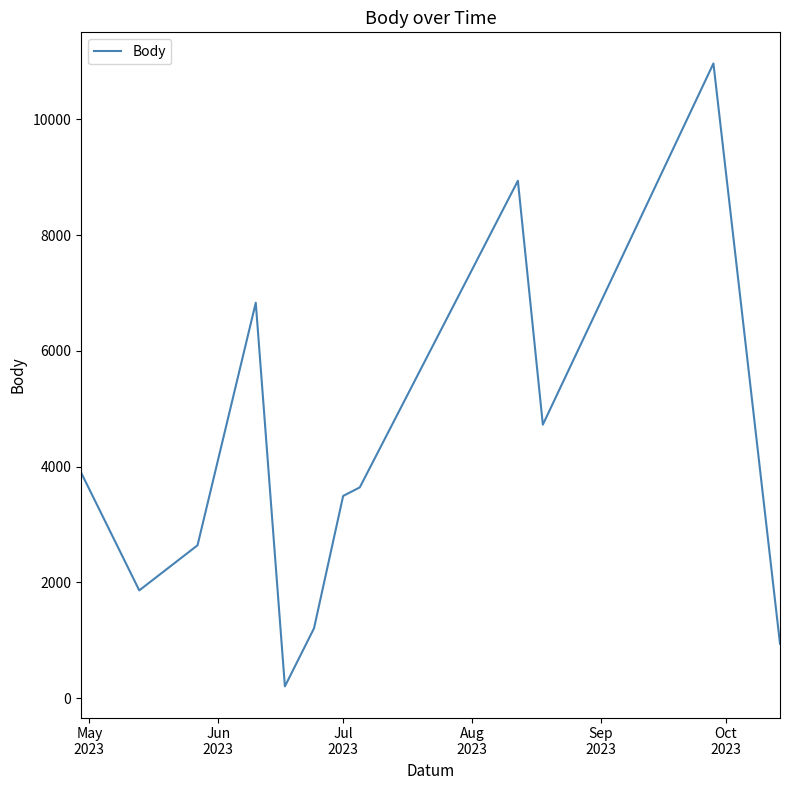

What is the greatest value displayed?

10967